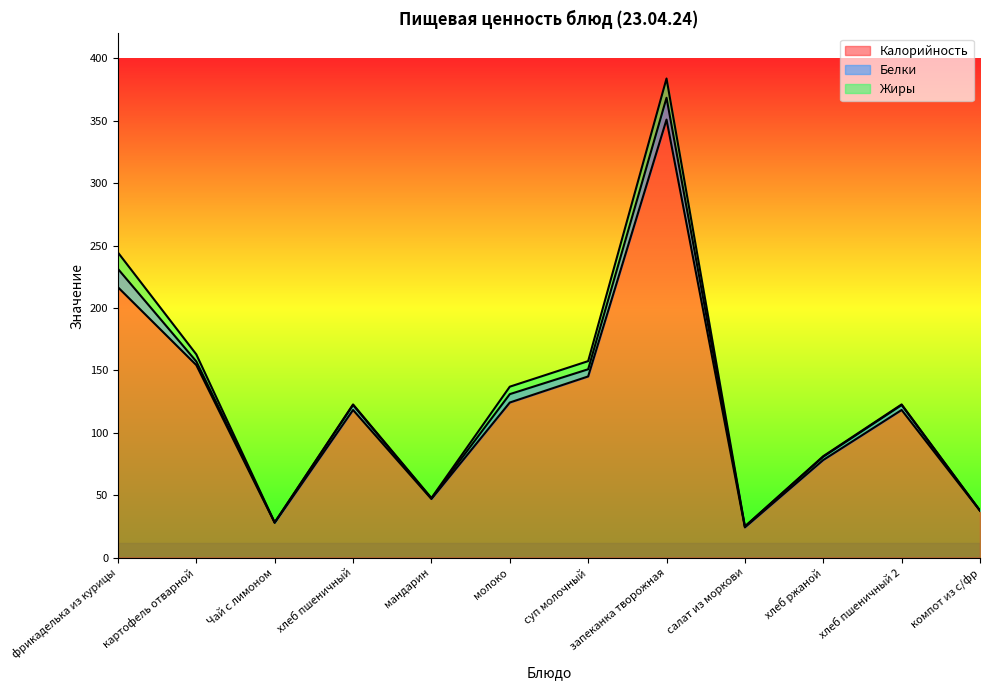

How many data points in Белки are above 3?

6